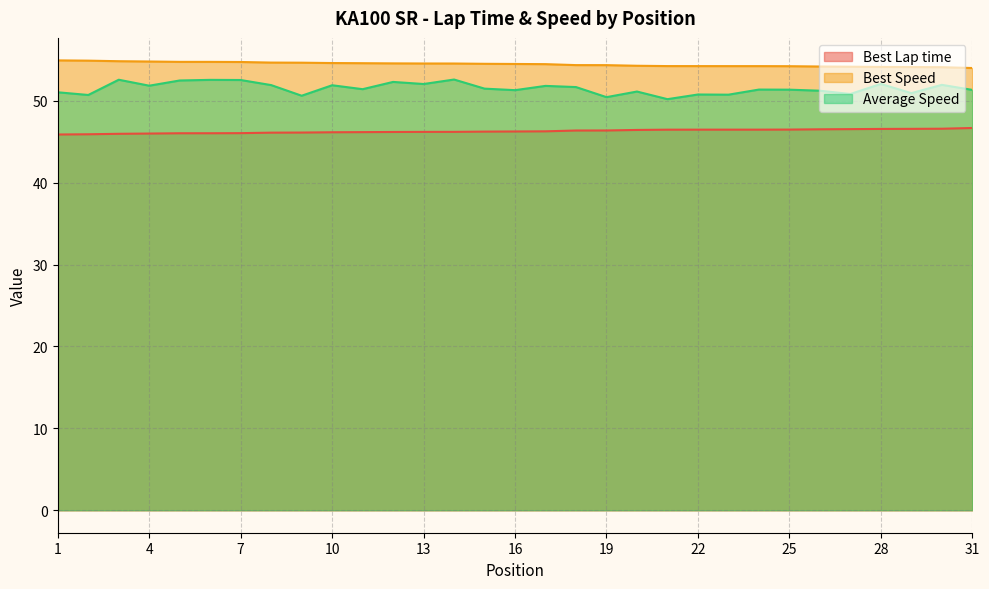

What is the lowest value of the Average Speed series?

50.2